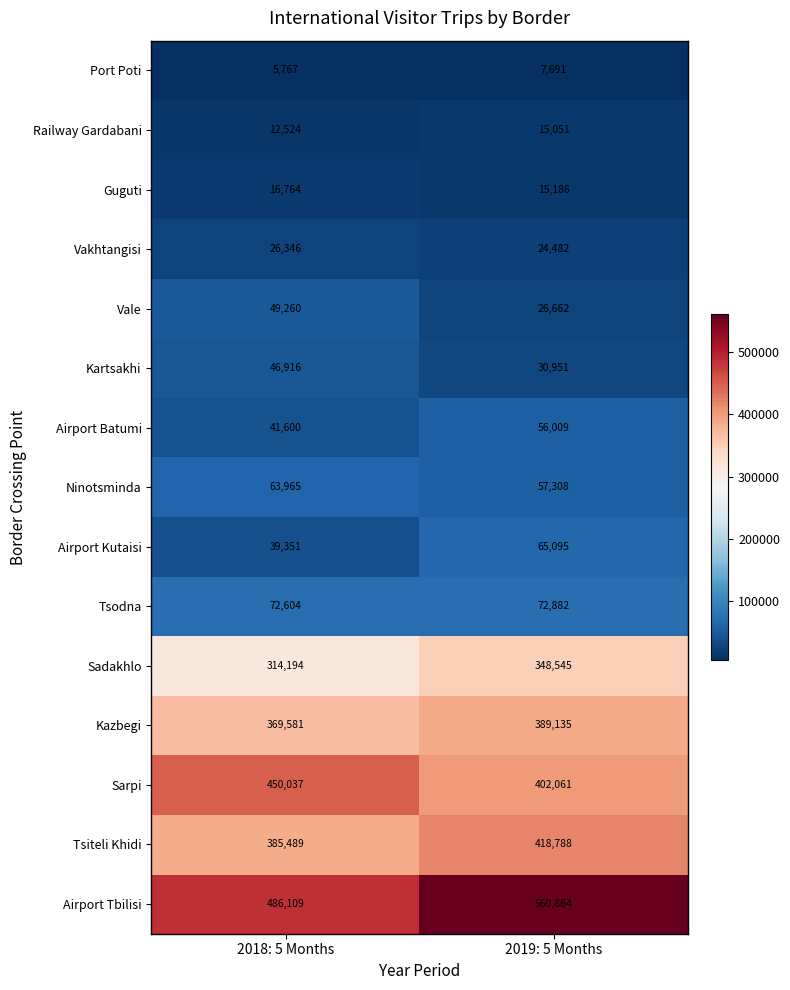

What is the total value across all series at 2019: 5 Months?

2490710